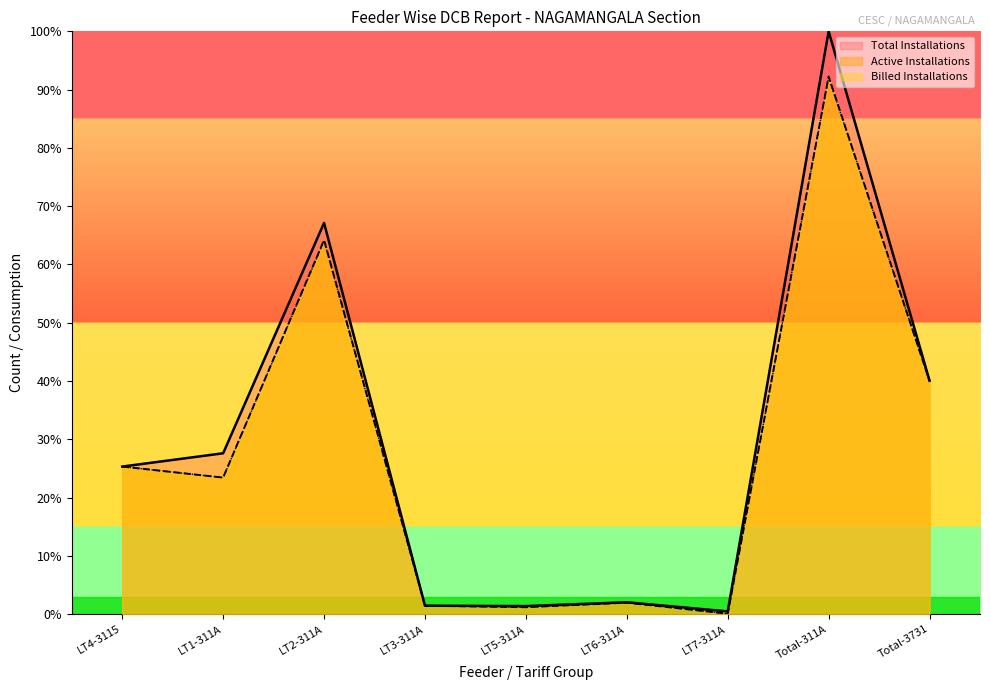

What is the difference between the maximum and minimum values in the Active Installations series?

92.2